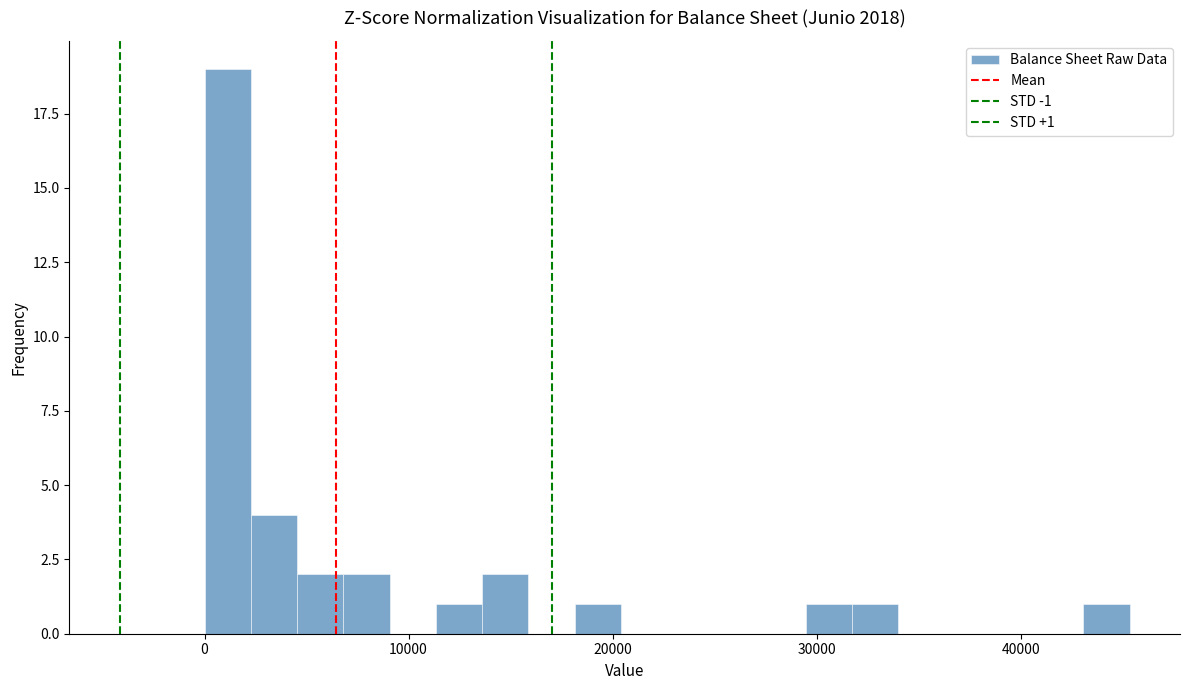

Read against the x-axis, roughly where is the centre of the tallest bar?

1000